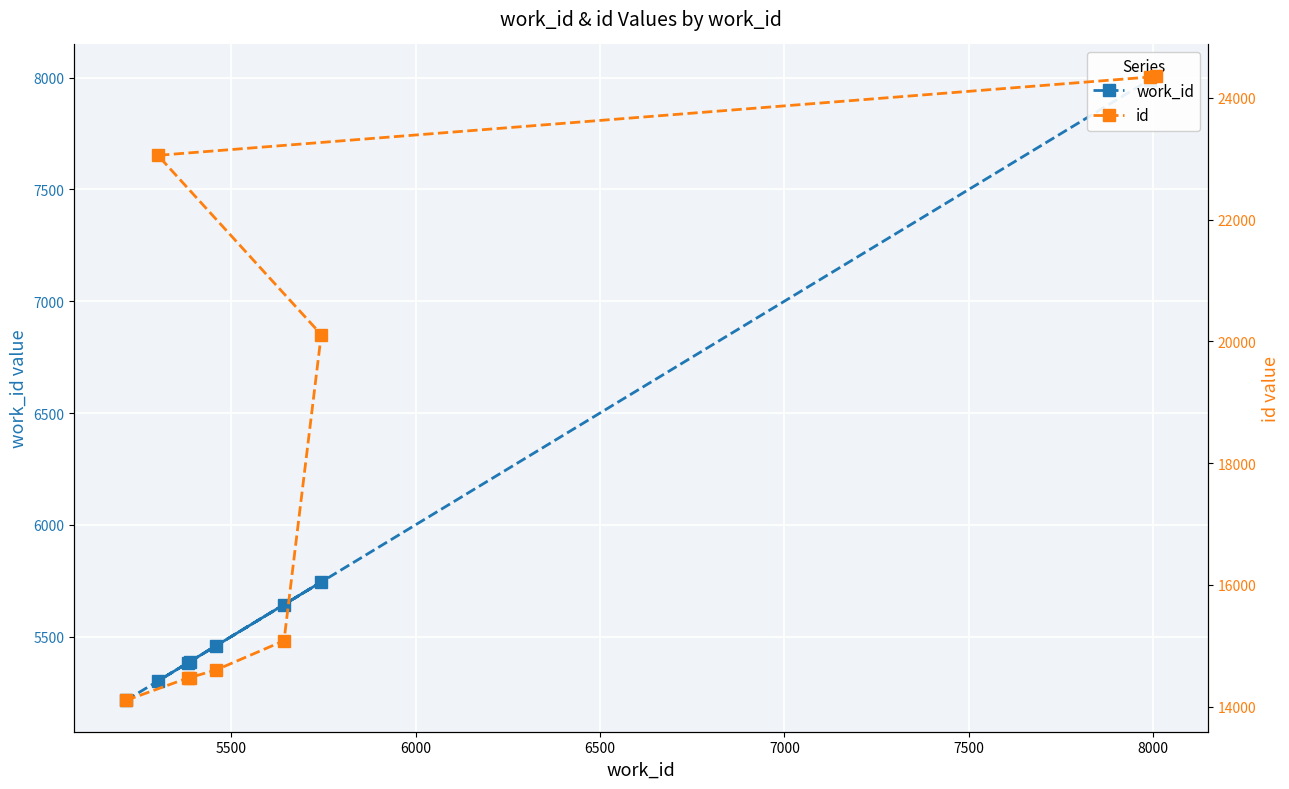

How many data points in id are less than 15081?

4